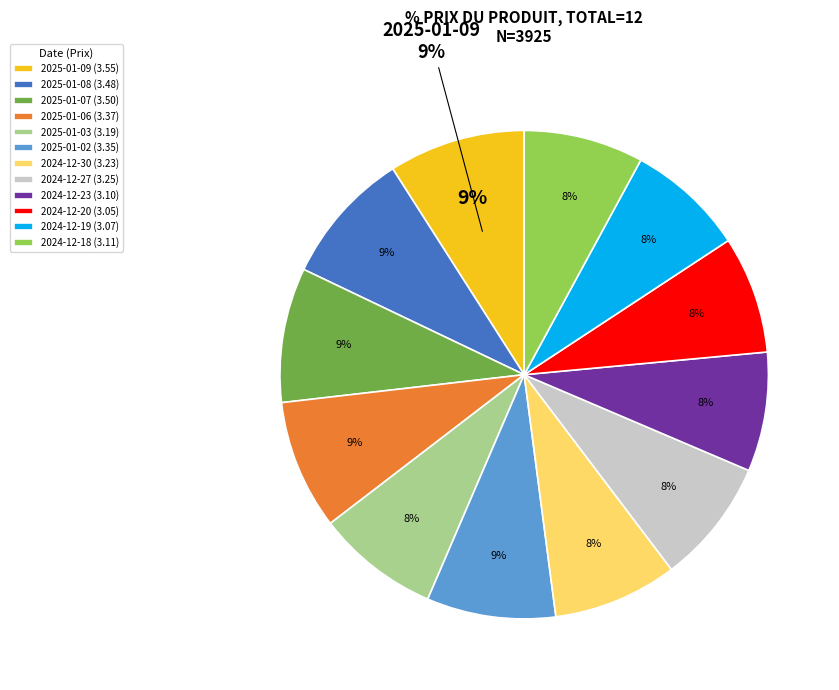

The 2024-12-18 slice represents 3% of the pie. True or false?

False